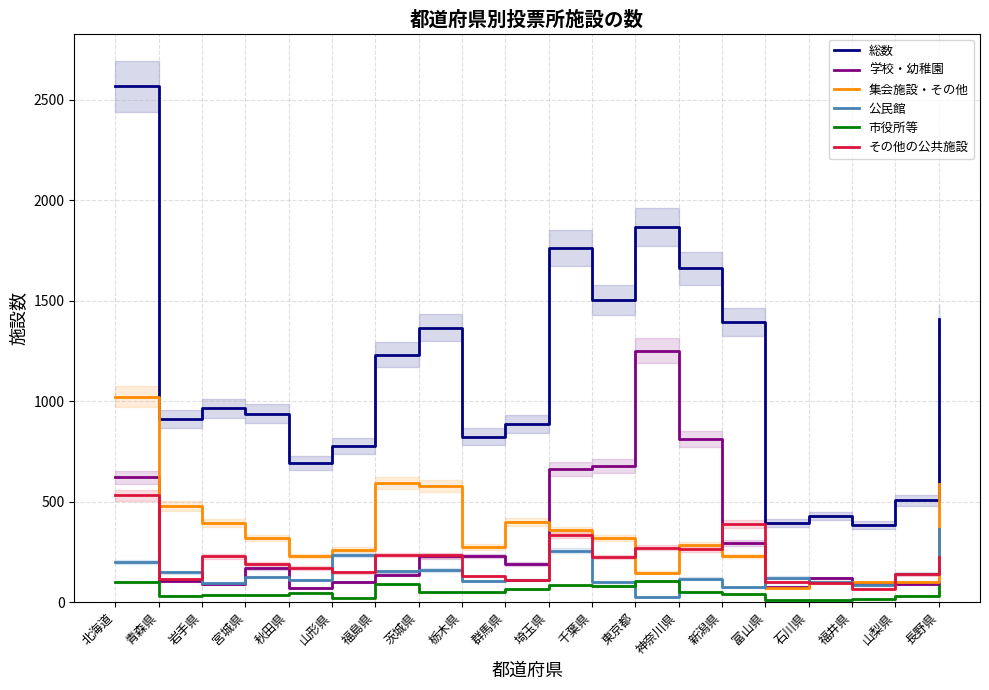

What is the sum of the 学校・幼稚園 values at 石川県 and 福井県?

210